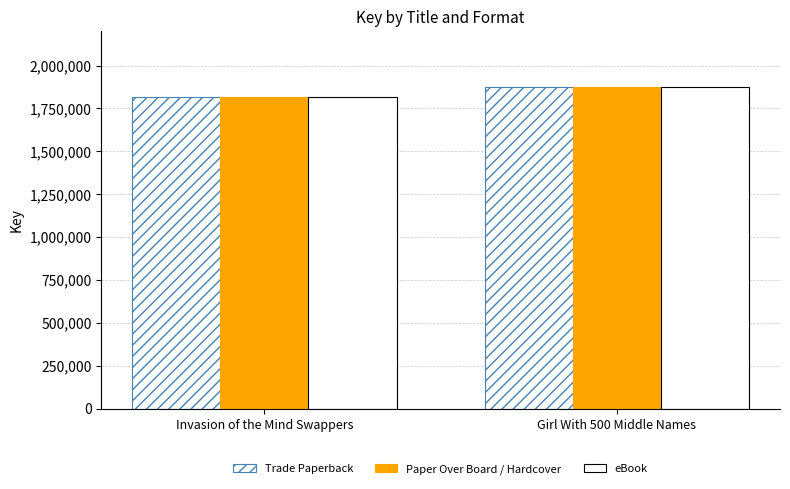

Reading left to right, what are all the values shown in this chart?

Trade Paperback: 1819005	1876178
Paper Over Board / Hardcover: 1819005	1876178
eBook: 1819005	1876178